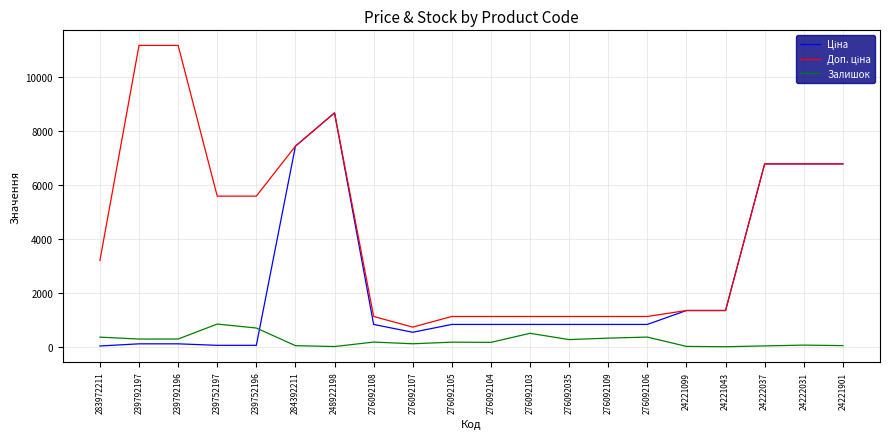

Is it true that Залишок equals 166.0 at 276092104?

True